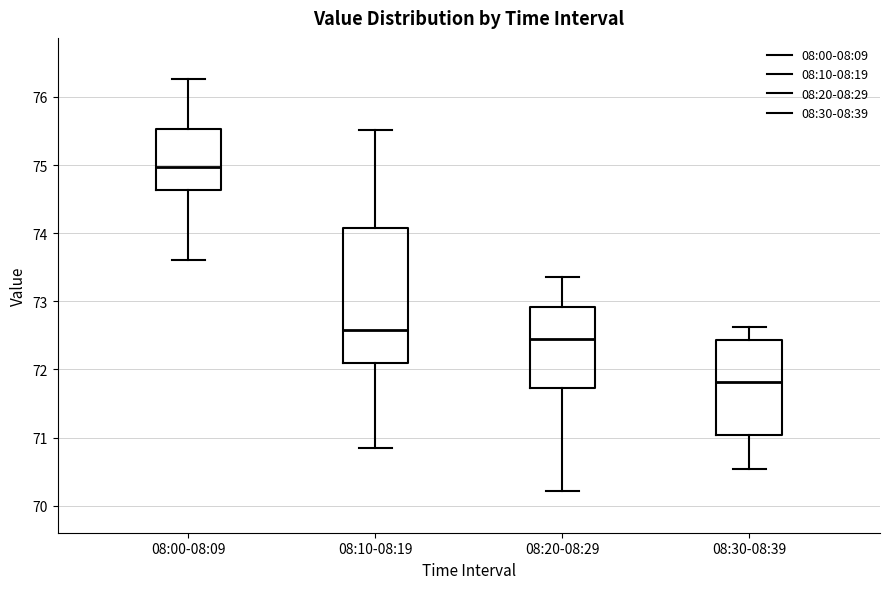

Reading left to right, transcribe this box plot: for each box, give where its median line is, the range the box spans, and where its two whiskers end, as read against the y-axis. The values are not printed on the chart, so give them approximately, as read against the axis.

08:00-08:09: median 75.0, box 74.6 to 75.5, whiskers 73.6 to 76.3
08:10-08:19: median 72.6, box 72.1 to 74.1, whiskers 70.9 to 75.5
08:20-08:29: median 72.4, box 71.7 to 72.9, whiskers 70.2 to 73.4
08:30-08:39: median 71.8, box 71.0 to 72.4, whiskers 70.5 to 72.6